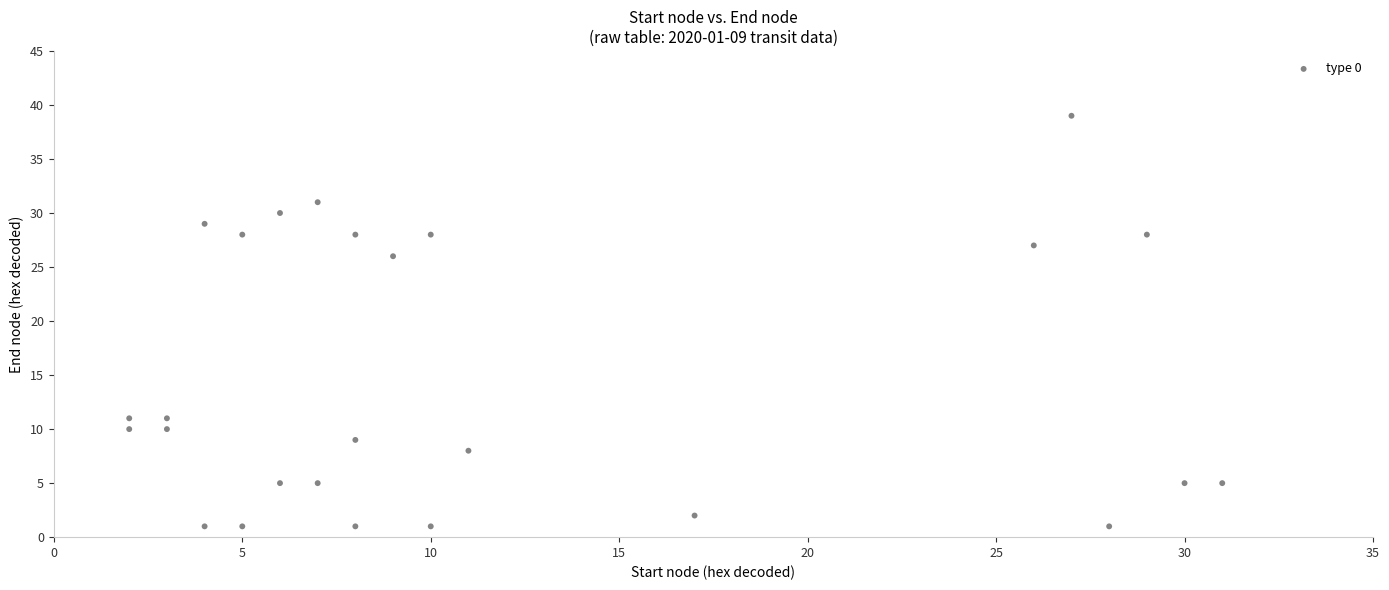

What Y value in the scatter plot is closest to 20?

26